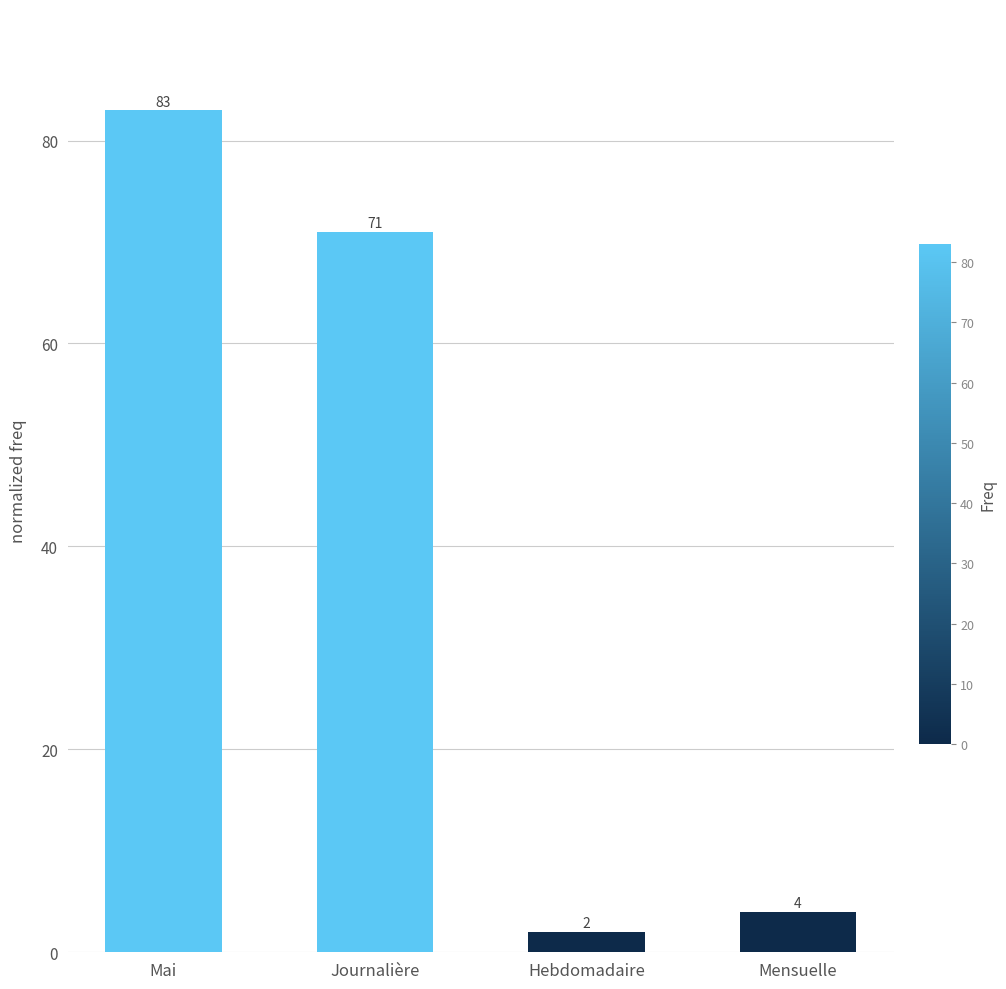

Reading right to left, what are all the values shown in this chart?

4	2	71	83